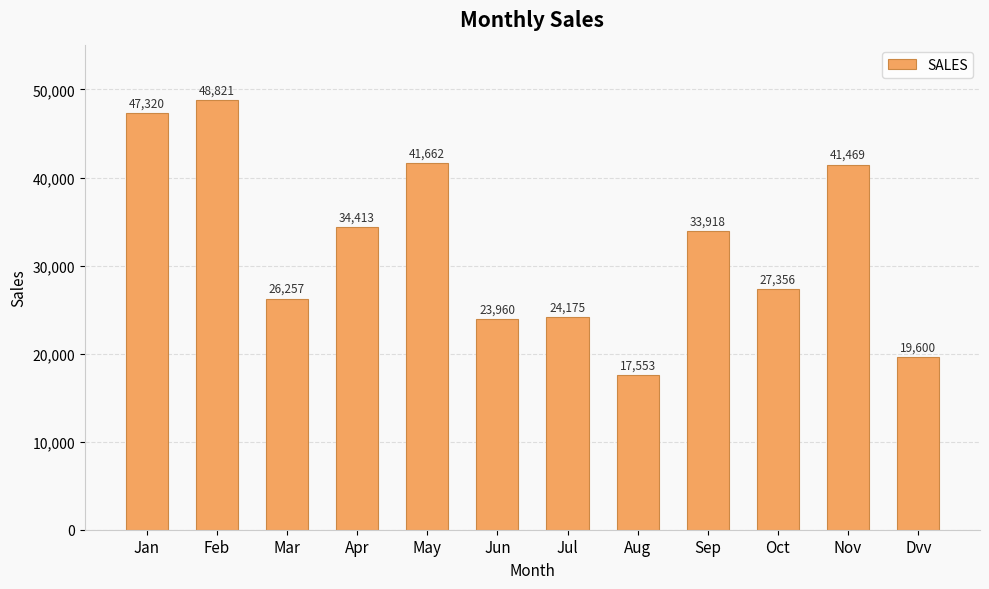

How many data points does each series have?

12